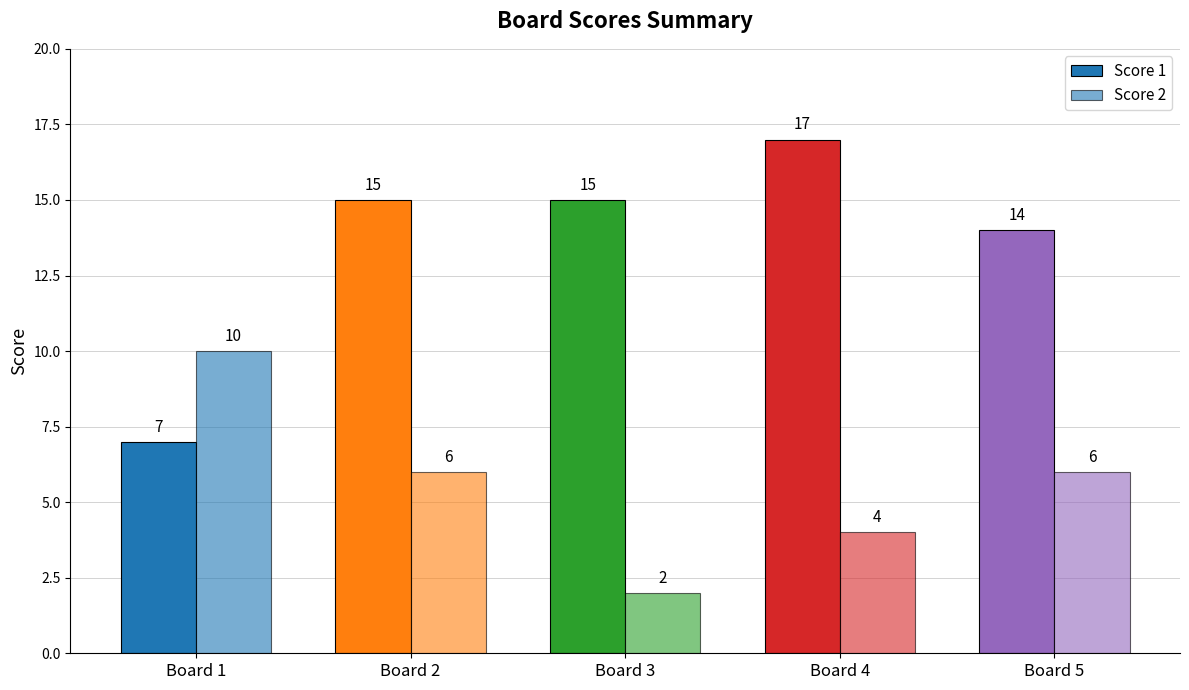

Count the number of data series in this chart.

2